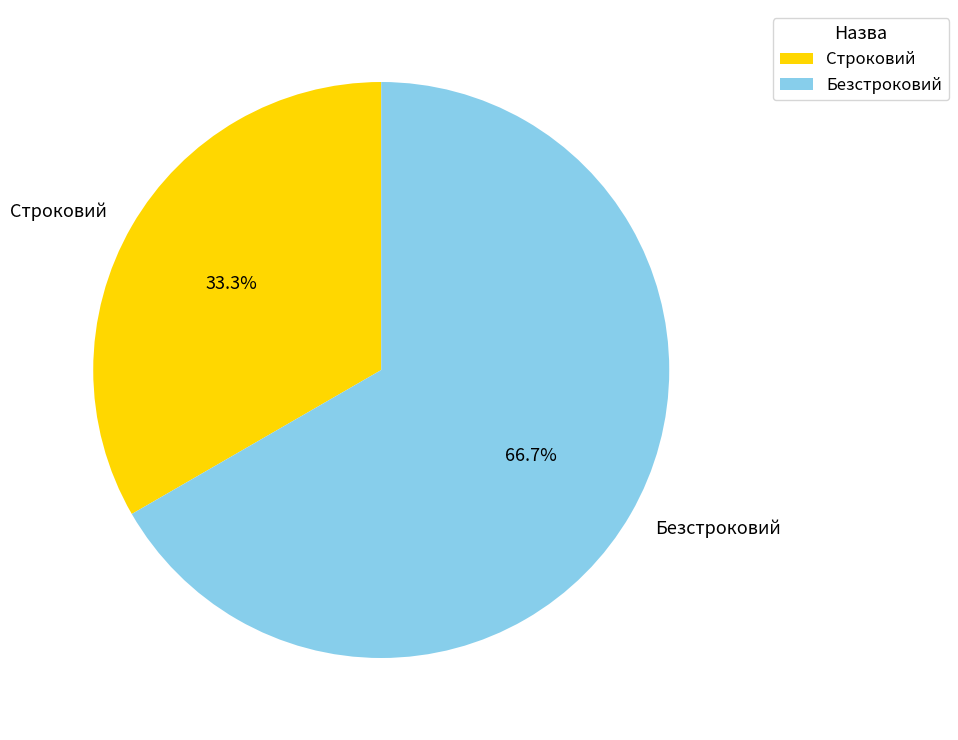

Which slice is the smallest?

Строковий